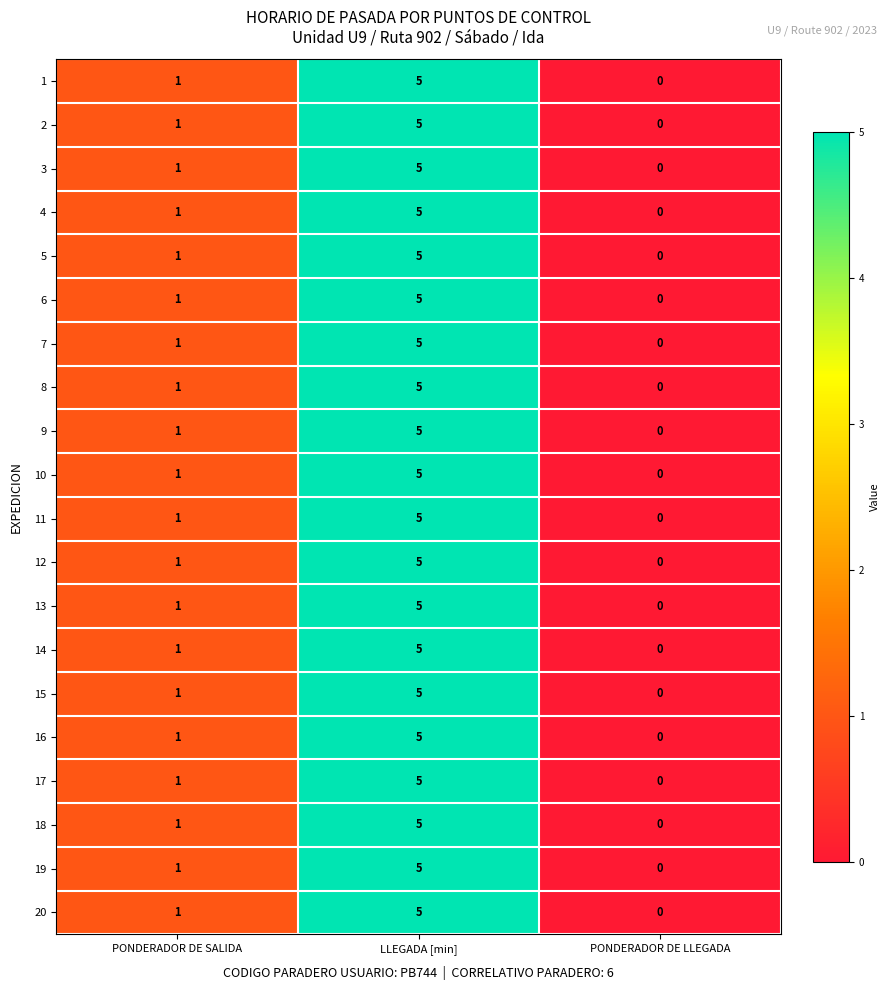

Rank the categories by 15 value from highest to lowest.

LLEGADA [min], PONDERADOR DE SALIDA, PONDERADOR DE LLEGADA